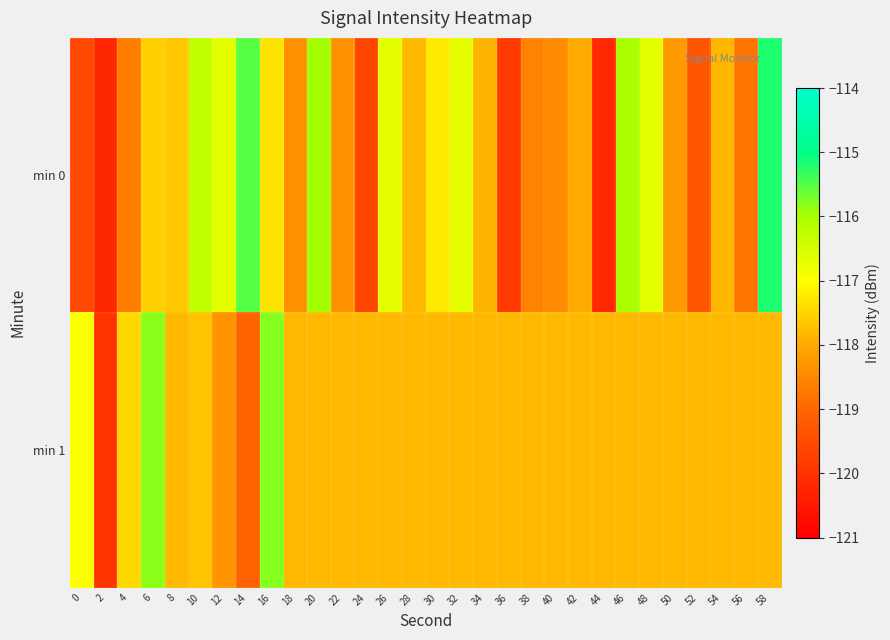

Rank the series by their maximum value, from lowest to highest.

min 1, min 0